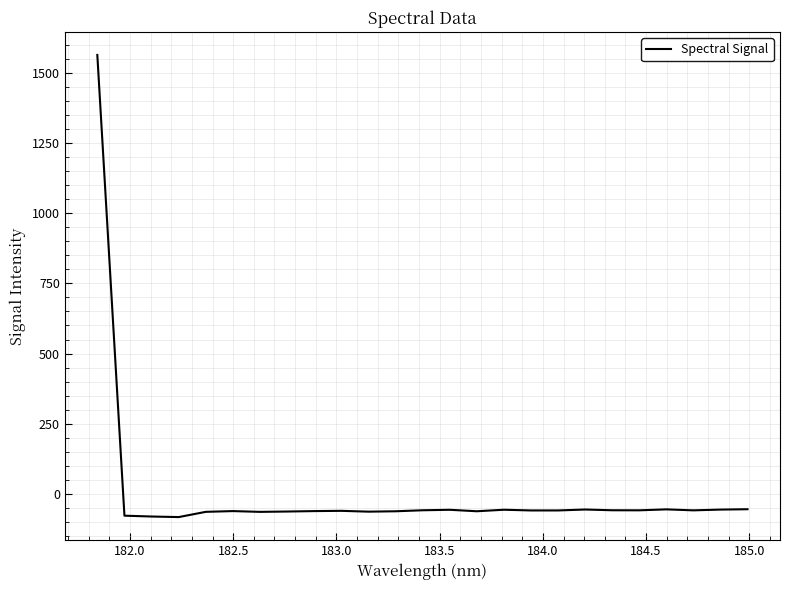

What is the minimum value shown in the chart?

-82.5